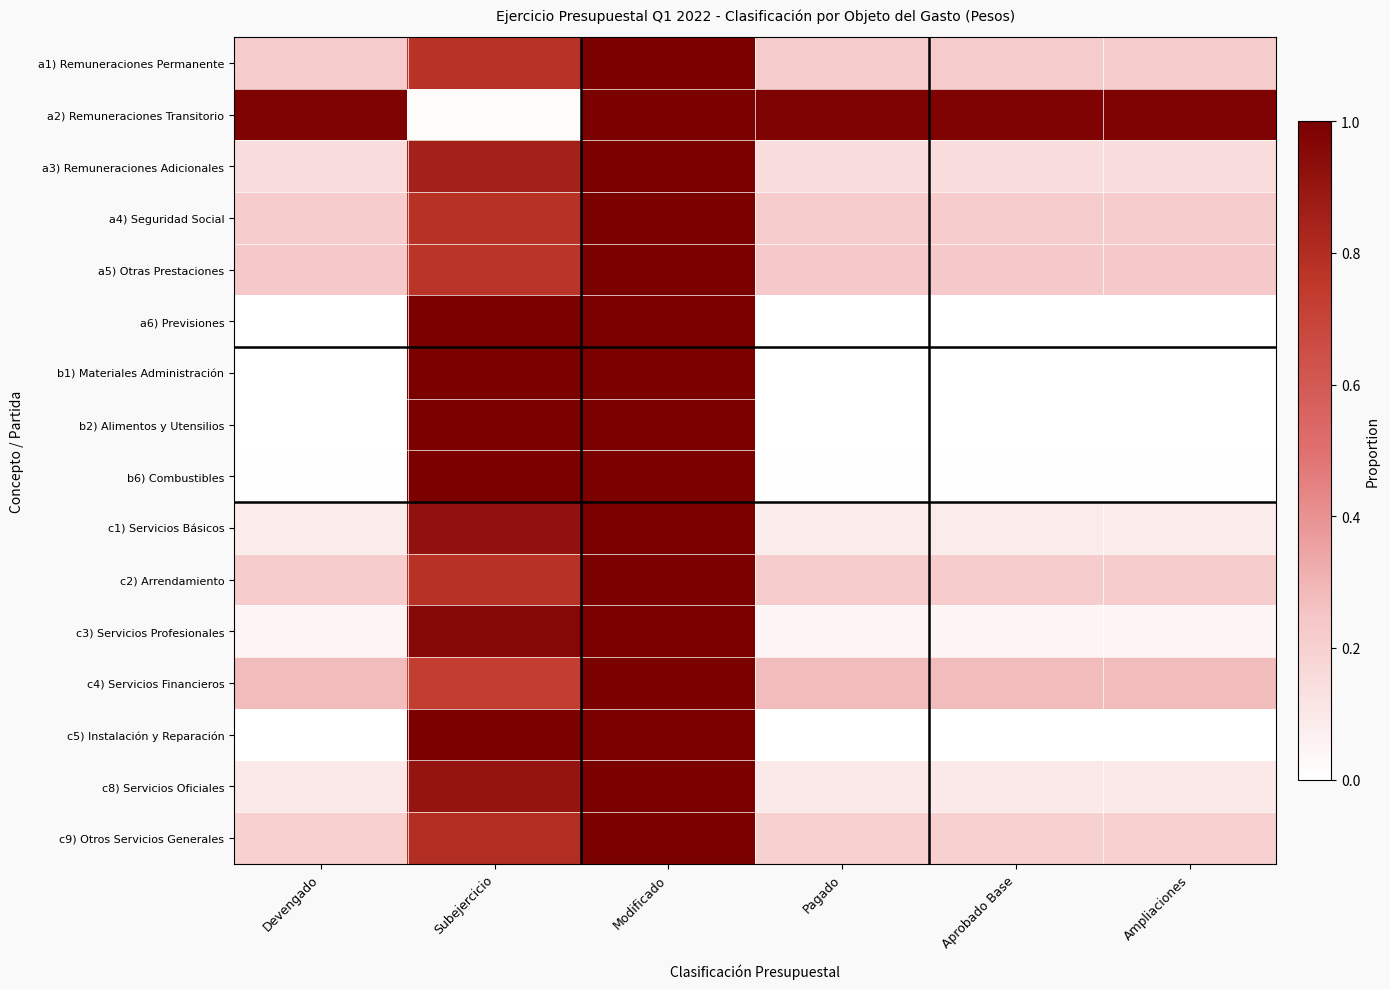

Reading left to right, transcribe all the data shown in this chart.

a1) Remuneraciones Permanente: Devengado=0.2	Subejercicio=0.8	Modificado=1.0	Pagado=0.2	Aprobado Base=0.2	Ampliaciones=0.2
a2) Remuneraciones Transitorio: Devengado=1.0	Subejercicio=0.0	Modificado=1.0	Pagado=1.0	Aprobado Base=1.0	Ampliaciones=1.0
a3) Remuneraciones Adicionales: Devengado=0.1	Subejercicio=0.9	Modificado=1.0	Pagado=0.1	Aprobado Base=0.1	Ampliaciones=0.1
a4) Seguridad Social: Devengado=0.2	Subejercicio=0.8	Modificado=1.0	Pagado=0.2	Aprobado Base=0.2	Ampliaciones=0.2
a5) Otras Prestaciones: Devengado=0.2	Subejercicio=0.8	Modificado=1.0	Pagado=0.2	Aprobado Base=0.2	Ampliaciones=0.2
a6) Previsiones: Devengado=0.0	Subejercicio=1.0	Modificado=1.0	Pagado=0.0	Aprobado Base=0.0	Ampliaciones=0.0
b1) Materiales Administración: Devengado=0.0	Subejercicio=1.0	Modificado=1.0	Pagado=0.0	Aprobado Base=0.0	Ampliaciones=0.0
b2) Alimentos y Utensilios: Devengado=0.0	Subejercicio=1.0	Modificado=1.0	Pagado=0.0	Aprobado Base=0.0	Ampliaciones=0.0
b6) Combustibles: Devengado=0.0	Subejercicio=1.0	Modificado=1.0	Pagado=0.0	Aprobado Base=0.0	Ampliaciones=0.0
c1) Servicios Básicos: Devengado=0.1	Subejercicio=0.9	Modificado=1.0	Pagado=0.1	Aprobado Base=0.1	Ampliaciones=0.1
c2) Arrendamiento: Devengado=0.2	Subejercicio=0.8	Modificado=1.0	Pagado=0.2	Aprobado Base=0.2	Ampliaciones=0.2
c3) Servicios Profesionales: Devengado=0.0	Subejercicio=1.0	Modificado=1.0	Pagado=0.0	Aprobado Base=0.0	Ampliaciones=0.0
c4) Servicios Financieros: Devengado=0.3	Subejercicio=0.7	Modificado=1.0	Pagado=0.3	Aprobado Base=0.3	Ampliaciones=0.3
c5) Instalación y Reparación: Devengado=0.0	Subejercicio=1.0	Modificado=1.0	Pagado=0.0	Aprobado Base=0.0	Ampliaciones=0.0
c8) Servicios Oficiales: Devengado=0.1	Subejercicio=0.9	Modificado=1.0	Pagado=0.1	Aprobado Base=0.1	Ampliaciones=0.1
c9) Otros Servicios Generales: Devengado=0.2	Subejercicio=0.8	Modificado=1.0	Pagado=0.2	Aprobado Base=0.2	Ampliaciones=0.2